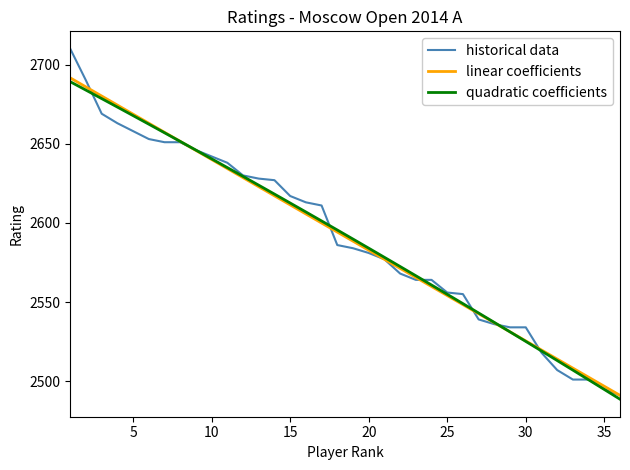

Which series has the widest spread of values?

historical data